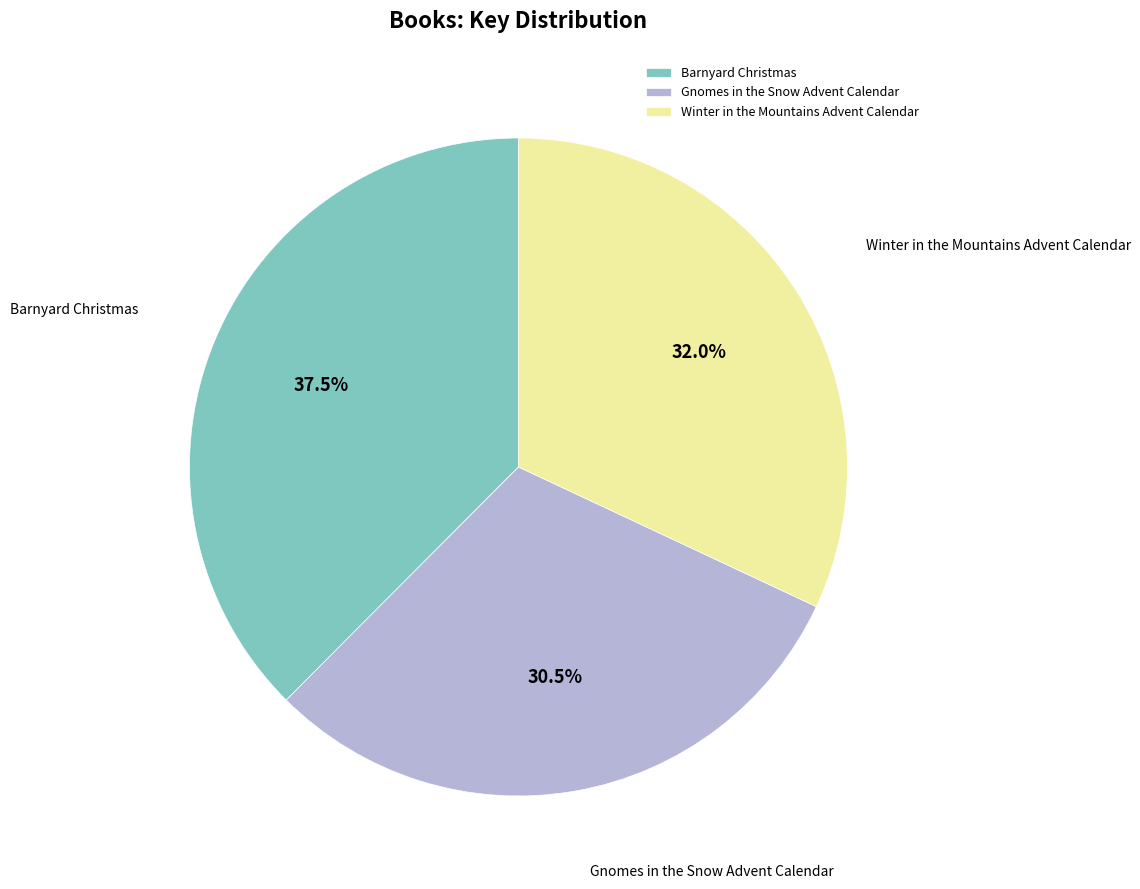

To the nearest percent, what percentage of the pie is Winter in the Mountains Advent Calendar?

32%